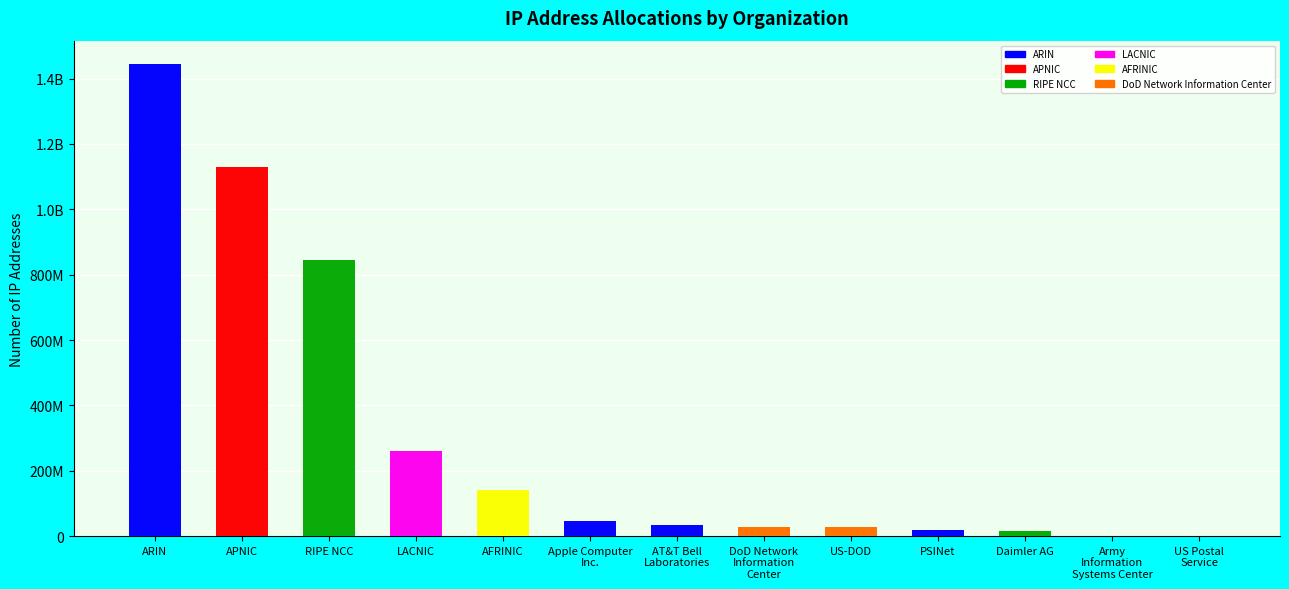

Rank the categories by value from highest to lowest.

ARIN, APNIC, RIPE NCC, LACNIC, AFRINIC, Apple Computer
Inc., AT&T Bell
Laboratories, DoD Network
Information
Center, US-DOD, PSINet, Daimler AG, Army
Information
Systems Center, US Postal
Service